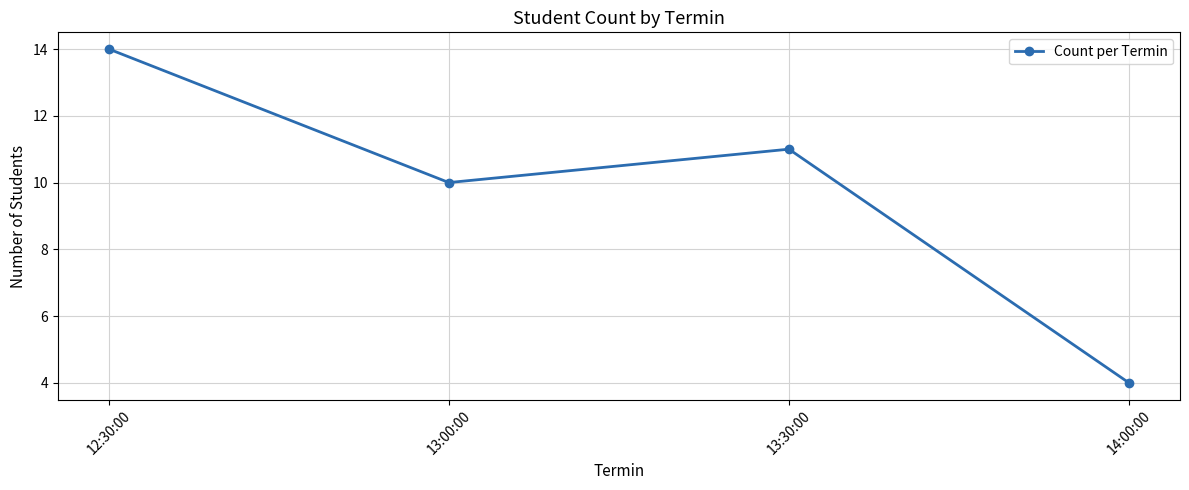

How many data points are less than 11?

2